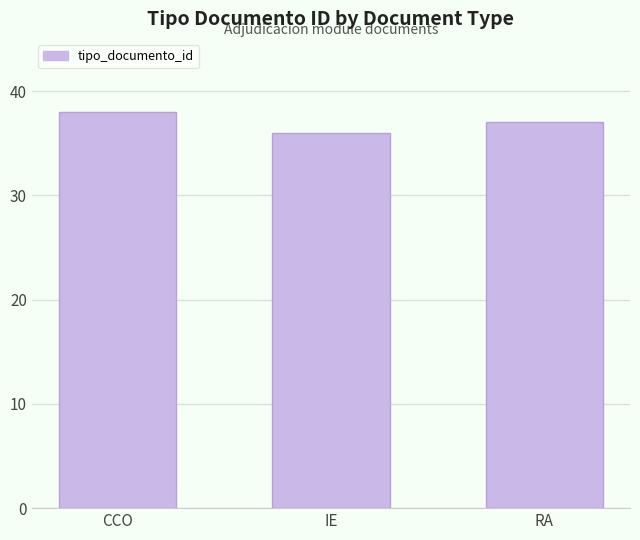

List the labels in order of value, largest first.

CCO, RA, IE